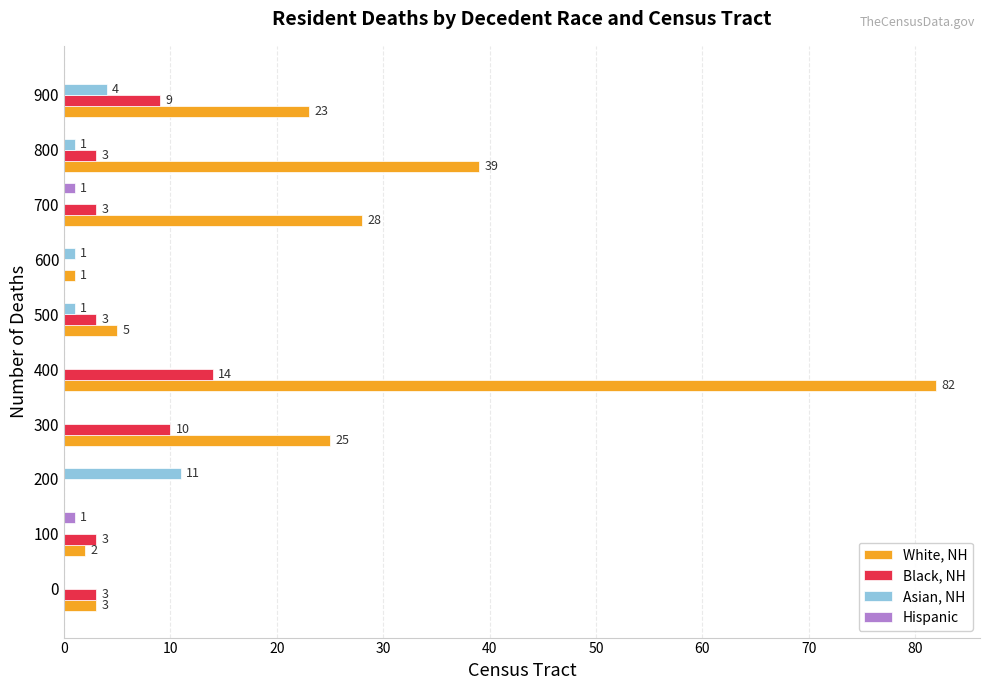

Between 200 and 500, which series saw the biggest shift?

Asian, NH